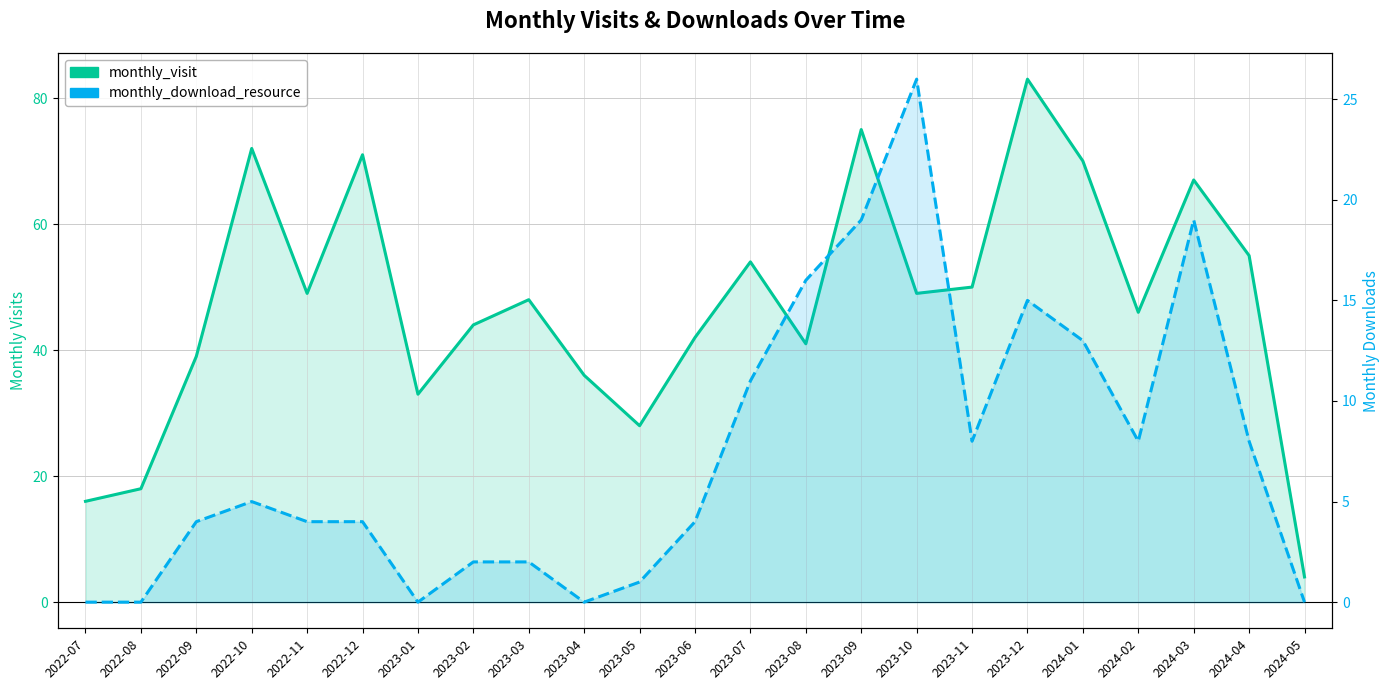

Count the number of categories in the chart.

23